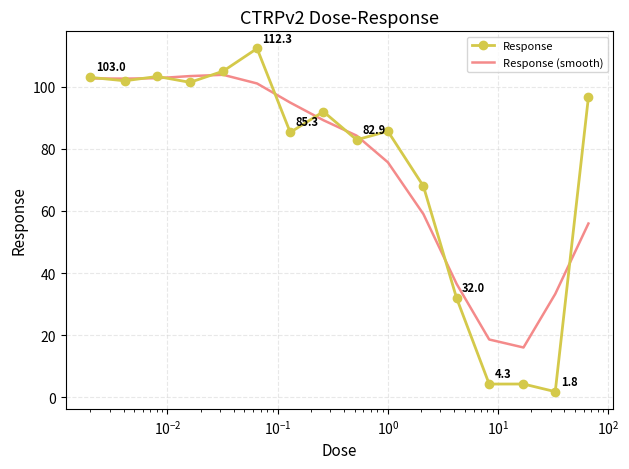

At how many categories does at least one series exceed 13?

16